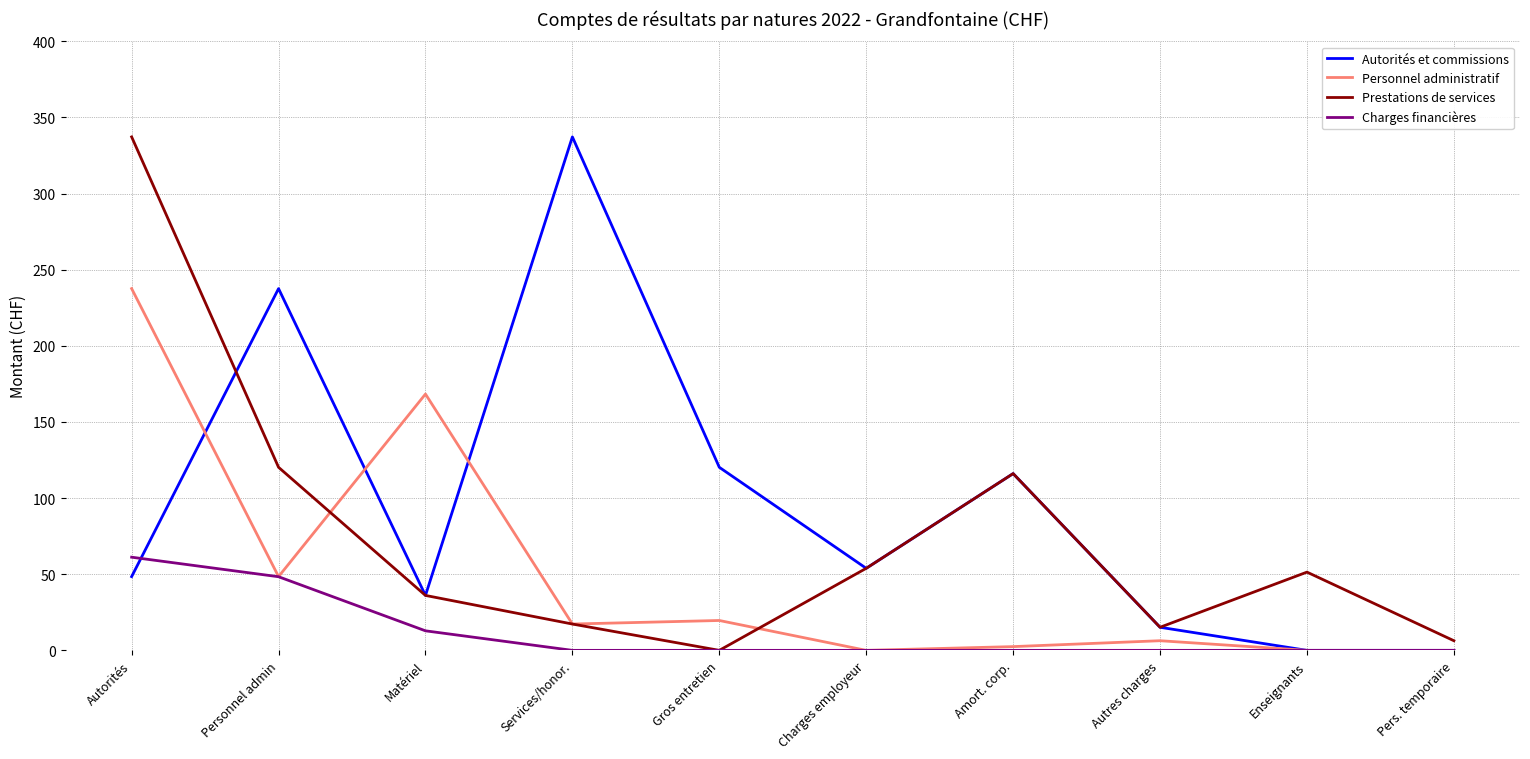

The value of Prestations de services at Gros entretien is 0.0. True or false?

True